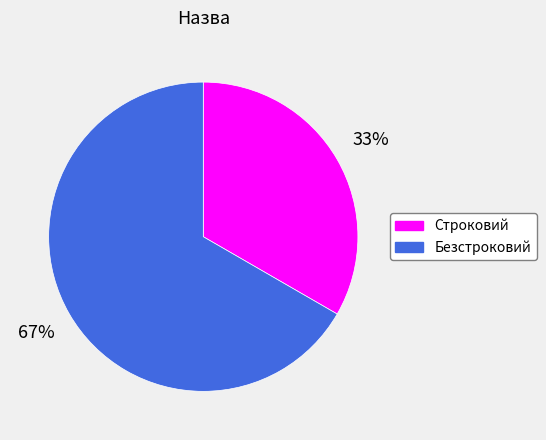

Which category accounts for the majority?

Безстроковий